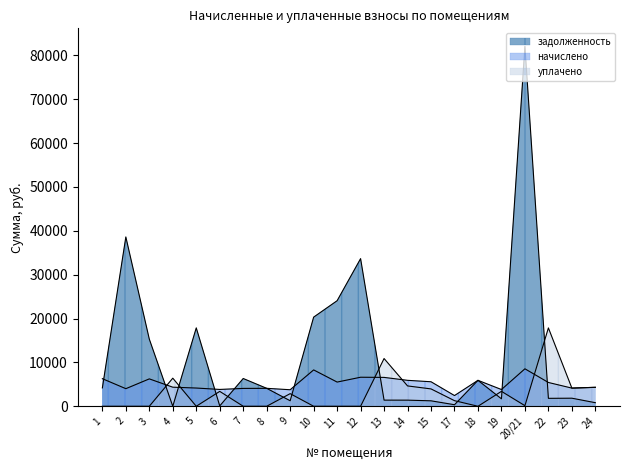

Does the chart display data point markers on the line(s)?

No